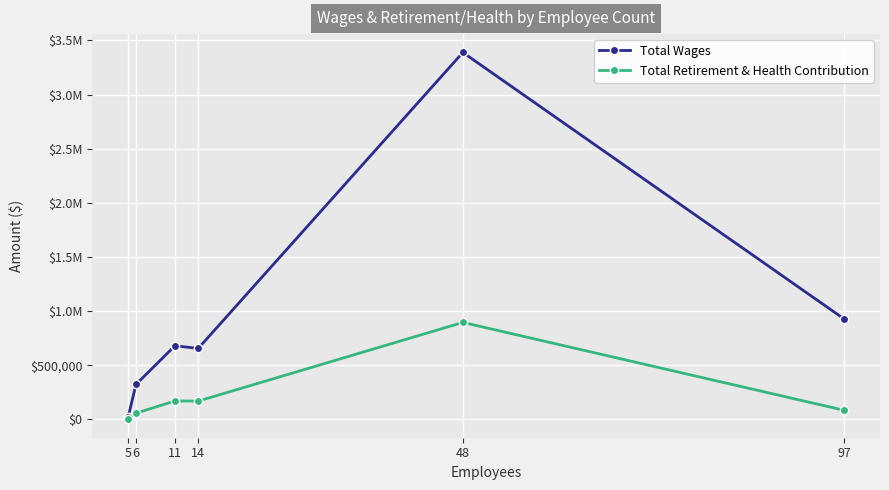

Is this an area chart (filled region under the line)?

No